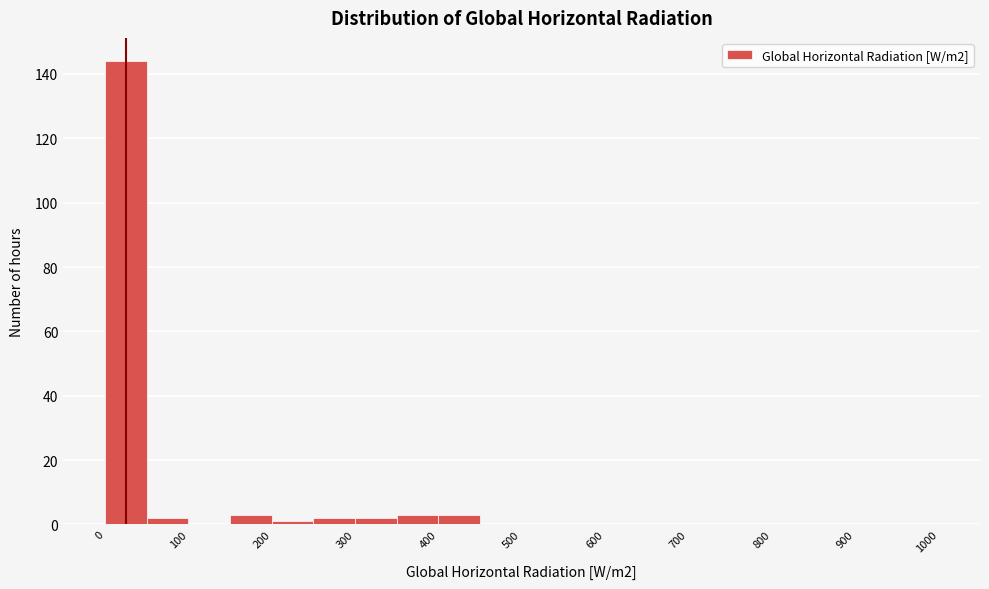

Reading left to right, transcribe this chart: for each bar, give the range it covers on the x-axis and its height. The values are not printed on the chart, so give them approximately, as read against the axis.

0 to 50: 144
50 to 100: 2
100 to 150: 0
150 to 200: 4
200 to 250: under 2
250 to 300: 2
300 to 350: 2
350 to 400: 4
400 to 450: 4
450 to 500: 0
500 to 550: 0
550 to 600: 0
600 to 650: 0
650 to 700: 0
700 to 750: 0
750 to 800: 0
800 to 850: 0
850 to 900: 0
900 to 950: 0
950 to 1000: 0